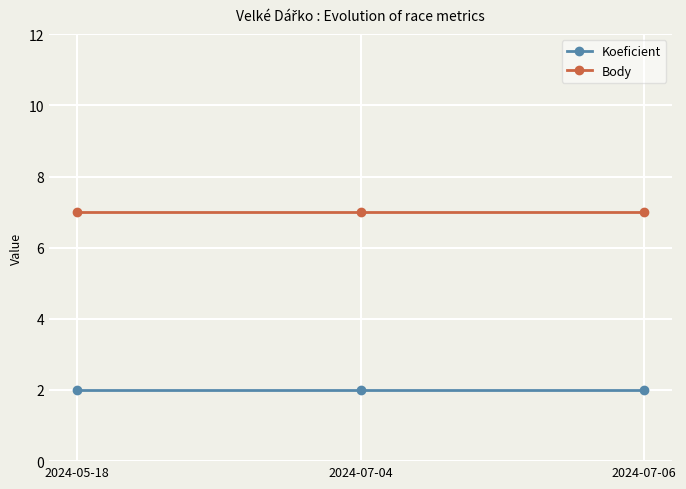

How many series are shown in this chart?

2